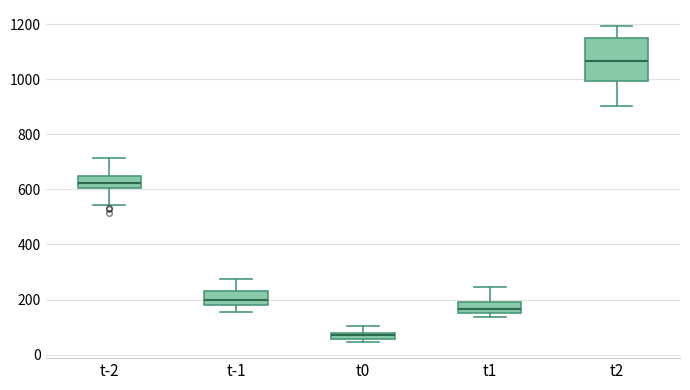

Comparing the boxes themselves (not the whiskers), which one is the tallest?

t2